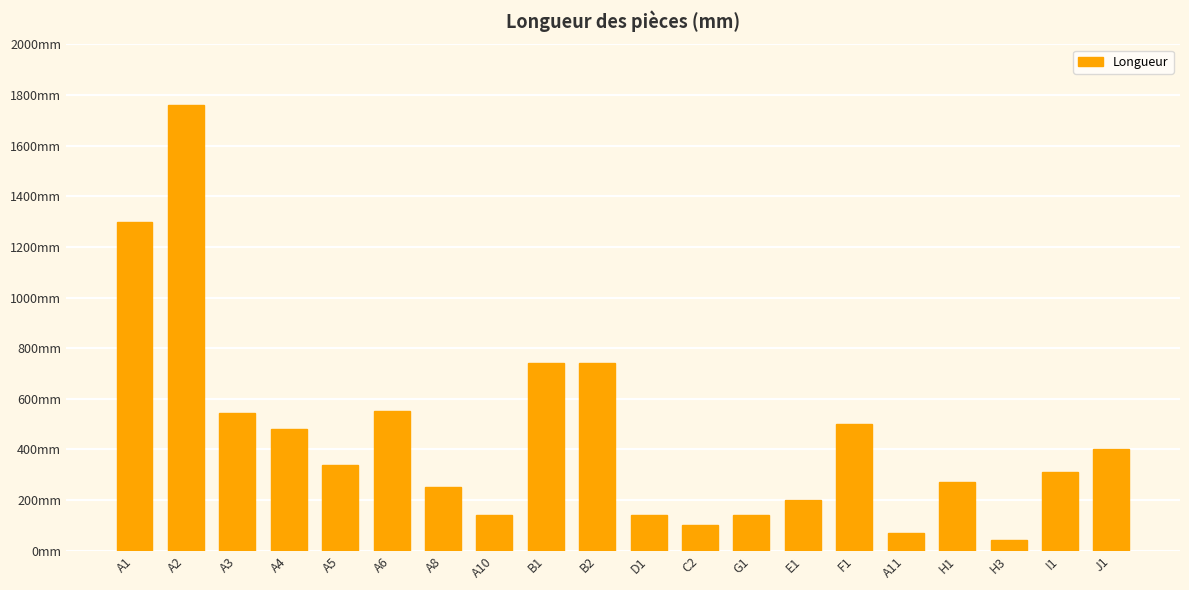

What is the sum of the values at D1 and A4?

620